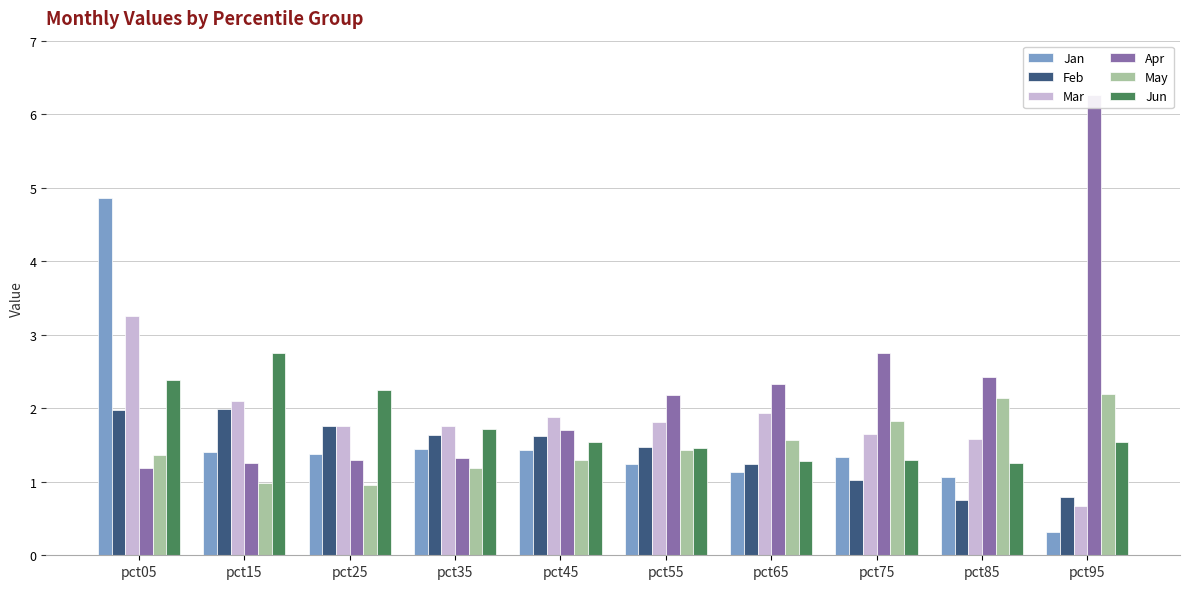

Reading left to right, what are all the values shown in this chart?

Jan: 4.9	1.4	1.4	1.4	1.4	1.2	1.1	1.3	1.1	0.3
Feb: 2.0	2.0	1.8	1.6	1.6	1.5	1.2	1.0	0.8	0.8
Mar: 3.3	2.1	1.8	1.8	1.9	1.8	1.9	1.7	1.6	0.7
Apr: 1.2	1.3	1.3	1.3	1.7	2.2	2.3	2.8	2.4	6.3
May: 1.4	1.0	1.0	1.2	1.3	1.4	1.6	1.8	2.1	2.2
Jun: 2.4	2.8	2.2	1.7	1.5	1.5	1.3	1.3	1.3	1.5